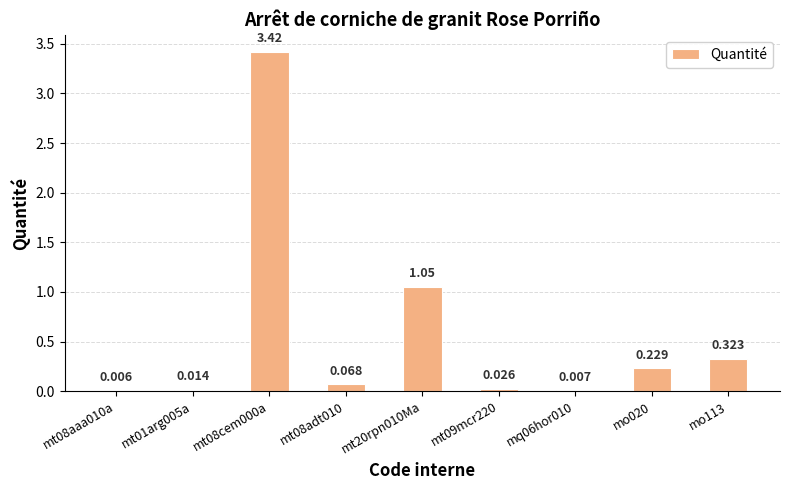

Are the bars horizontal?

No